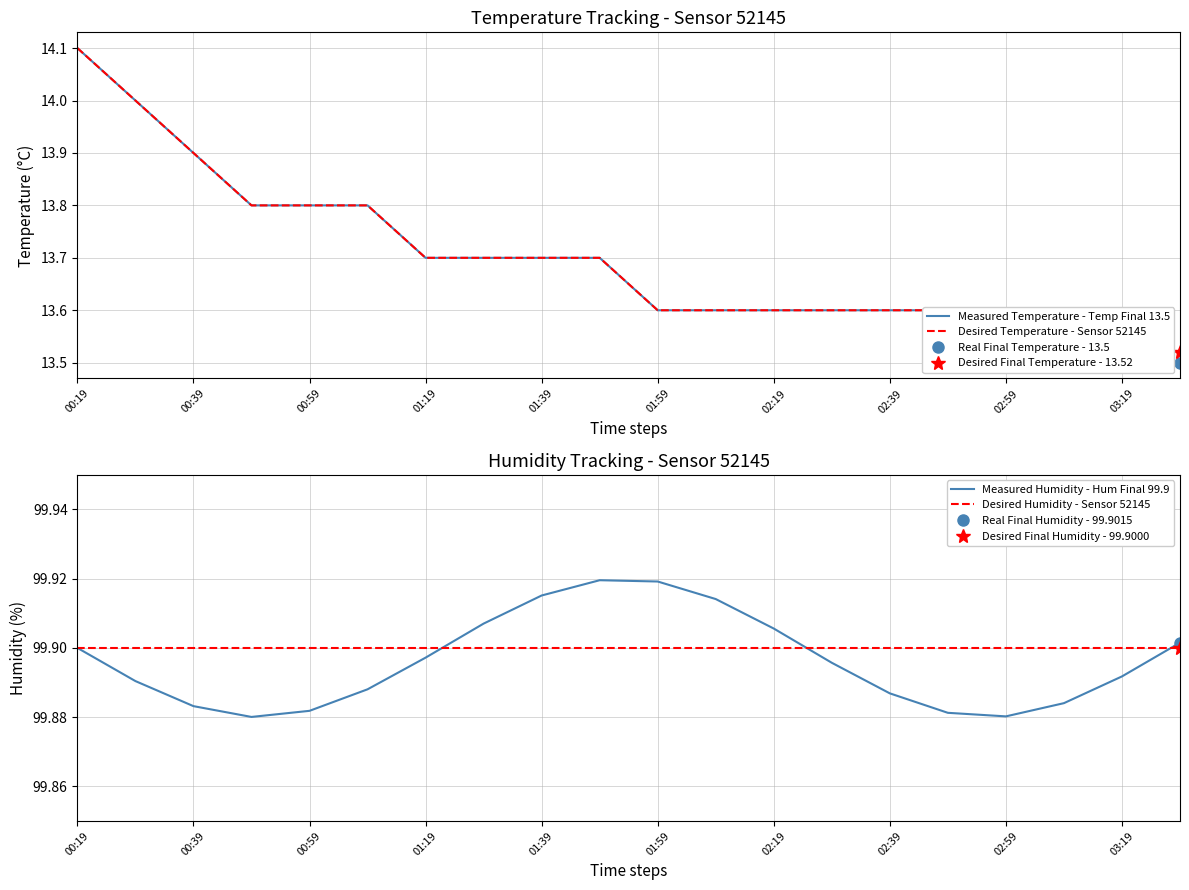

How many interior local peaks does the Measured Humidity - Hum Final 99.9 series have?

1